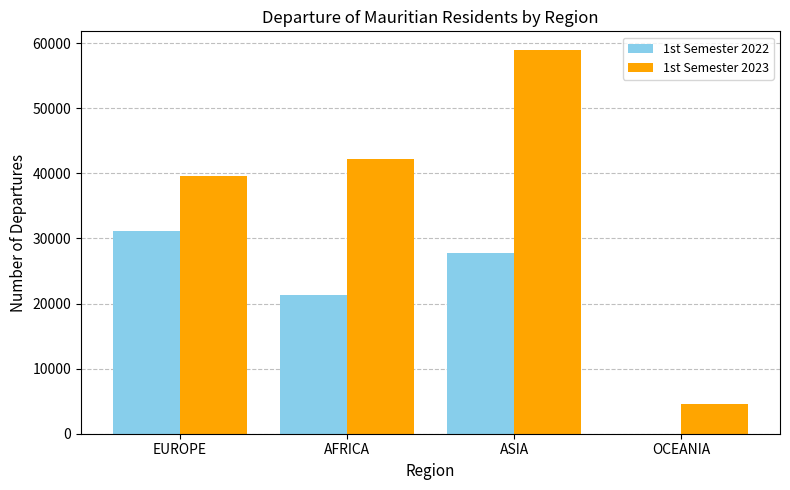

What is the sum of all 1st Semester 2023 values?

145359